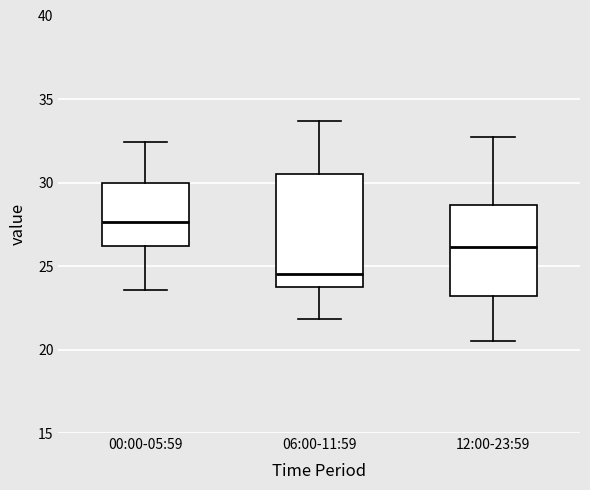

Reading left to right, read every box against the y-axis: the position of its median line, the range the box covers, and the ends of its whiskers. The values are not printed on the chart, so give them approximately, as read against the axis.

00:00-05:59: median 27.5, box 26.0 to 30.0, whiskers 23.5 to 32.5
06:00-11:59: median 24.5, box 24.0 to 30.5, whiskers 22.0 to 33.5
12:00-23:59: median 26.0, box 23.0 to 28.5, whiskers 20.5 to 32.5